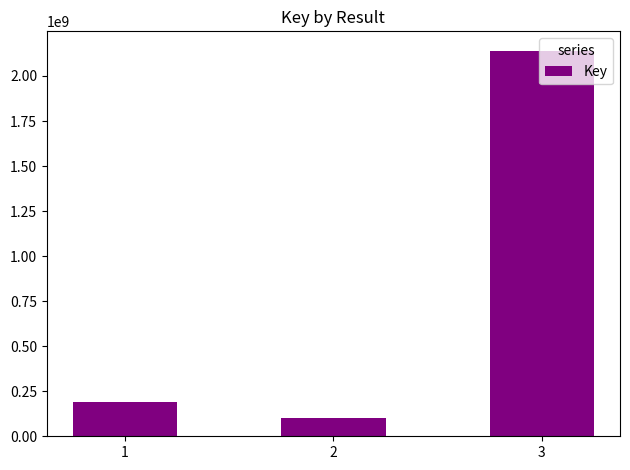

Read the value at 3, to the nearest 50.

2140867050